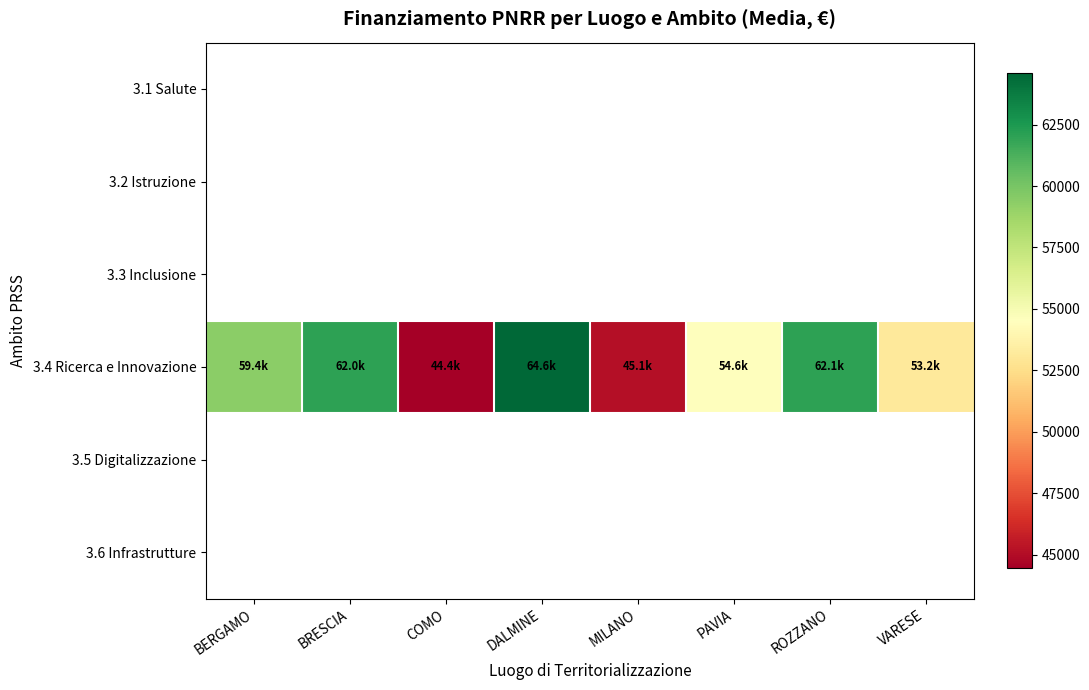

What is the difference between the maximum and minimum values in the 3.4 Ricerca e Innovazione series?

20148.5